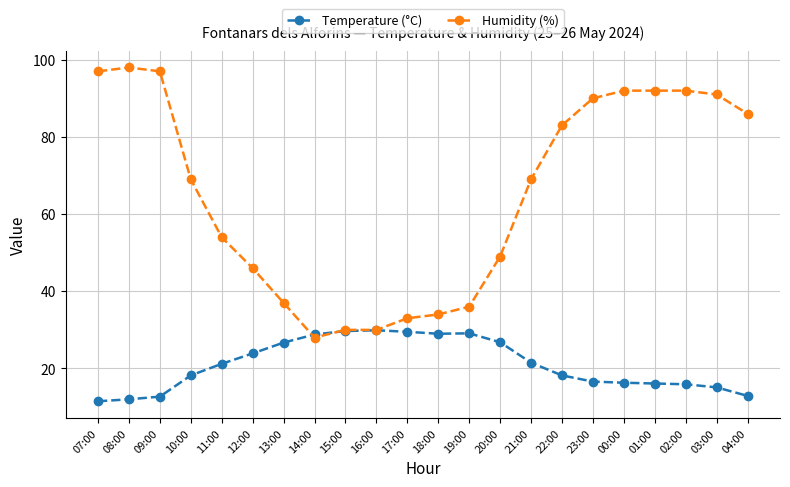

What is the average value of the Temperature (°C) series?

21.0